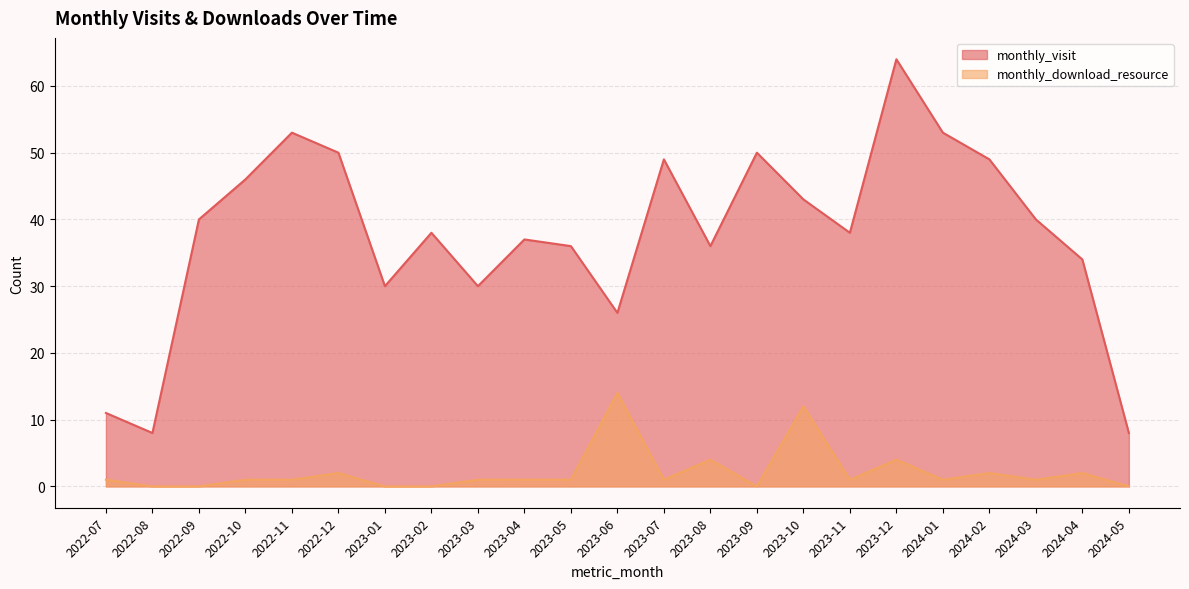

True or false: monthly_visit and monthly_download_resource intersect in this chart.

False